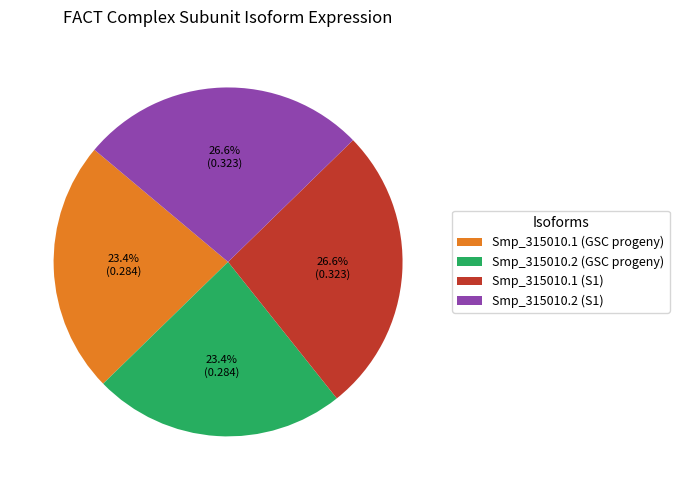

Is there any slice that represents more than half of the pie?

No